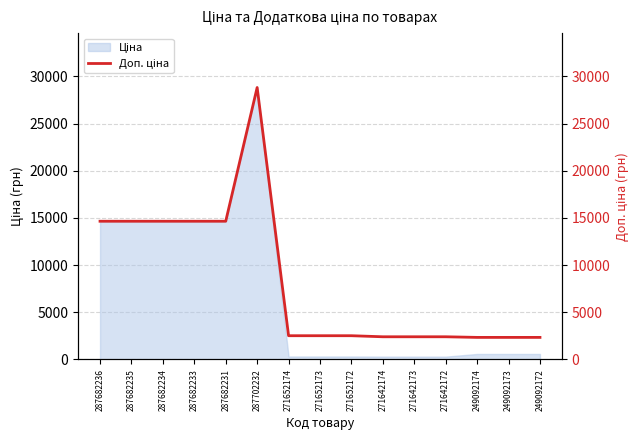

What is the difference between the maximum and minimum values?

26482.1